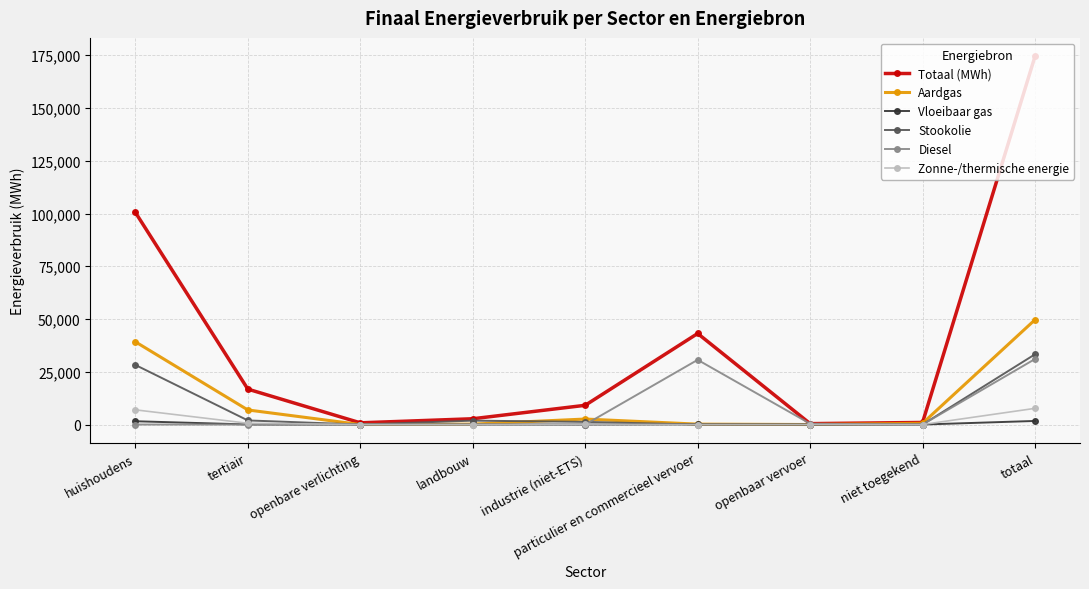

How many interior local peaks does the Totaal (MWh) series have?

1